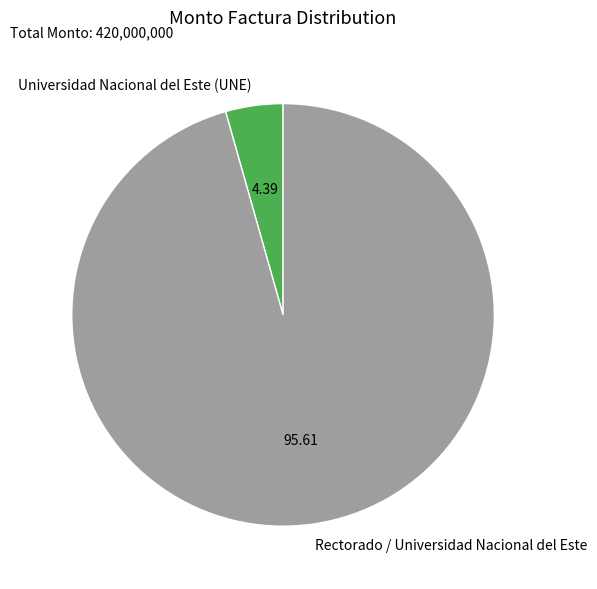

Count the number of slices in the pie.

2